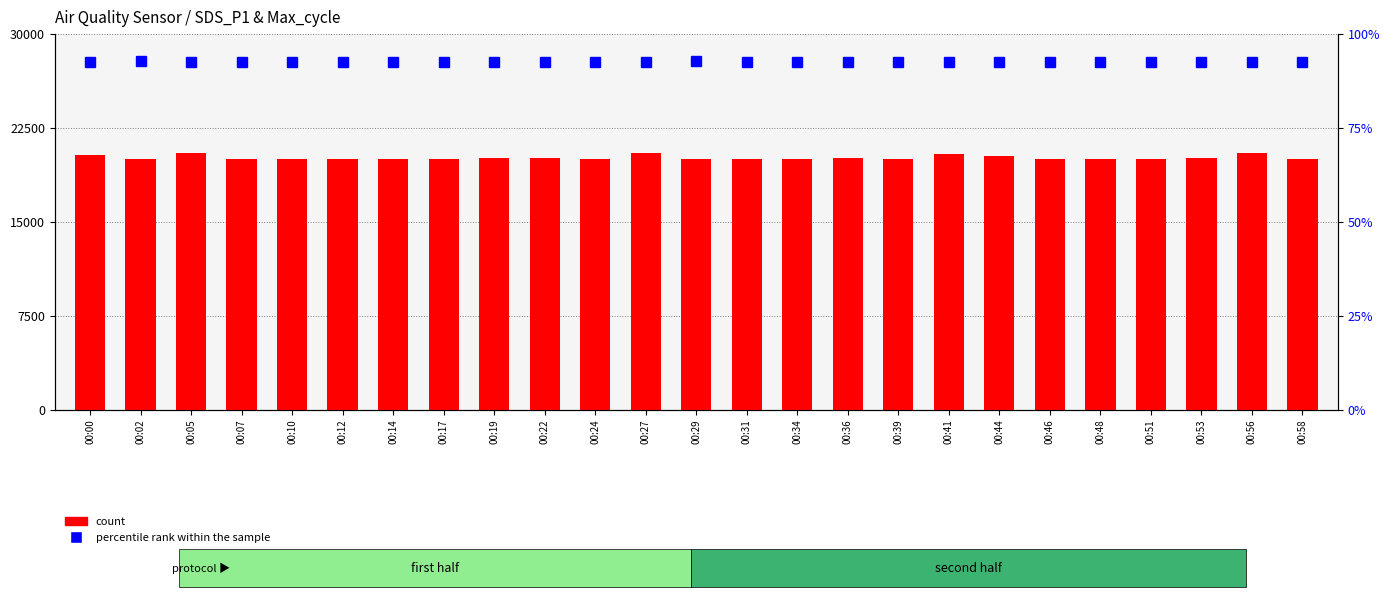

Which has a higher value, 00:17 or 00:39?

00:17